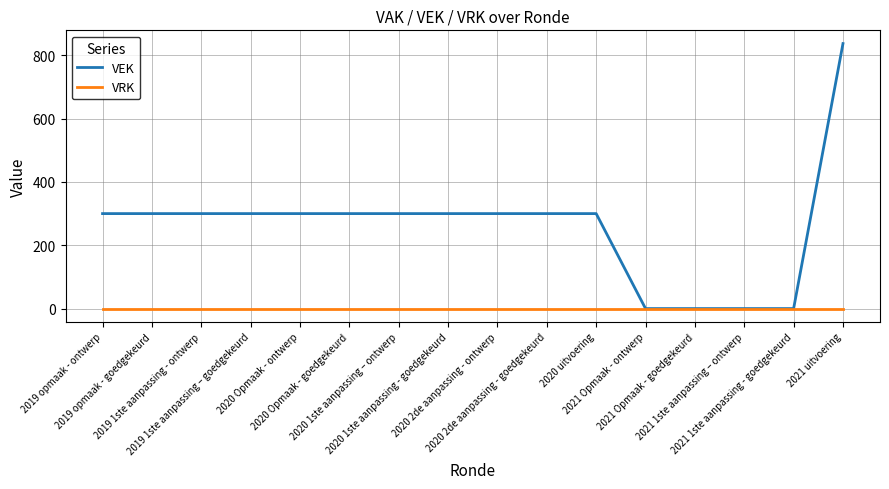

What value does the VEK series have at 2021 uitvoering?

837